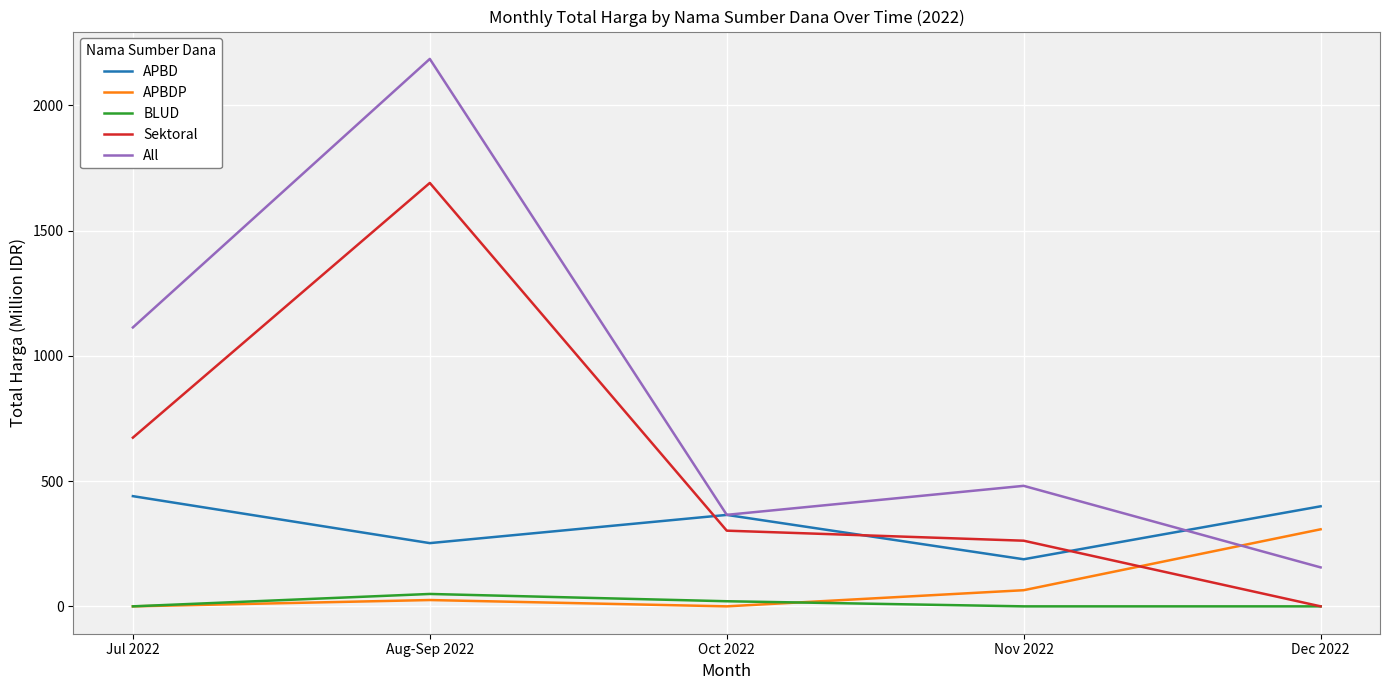

True or false: APBD and BLUD intersect in this chart.

False